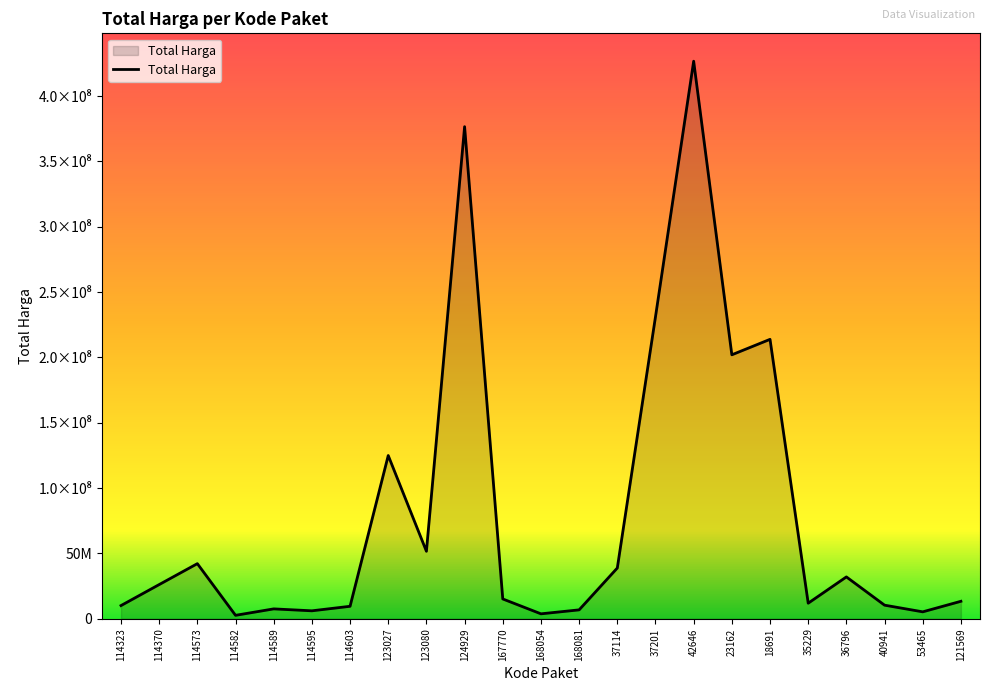

Does the chart display data point markers on the line(s)?

No